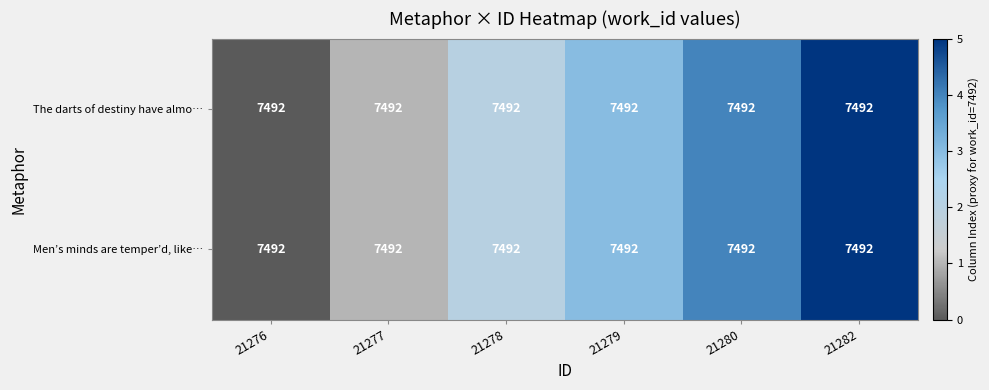

Which category has the highest value across all series?

21282